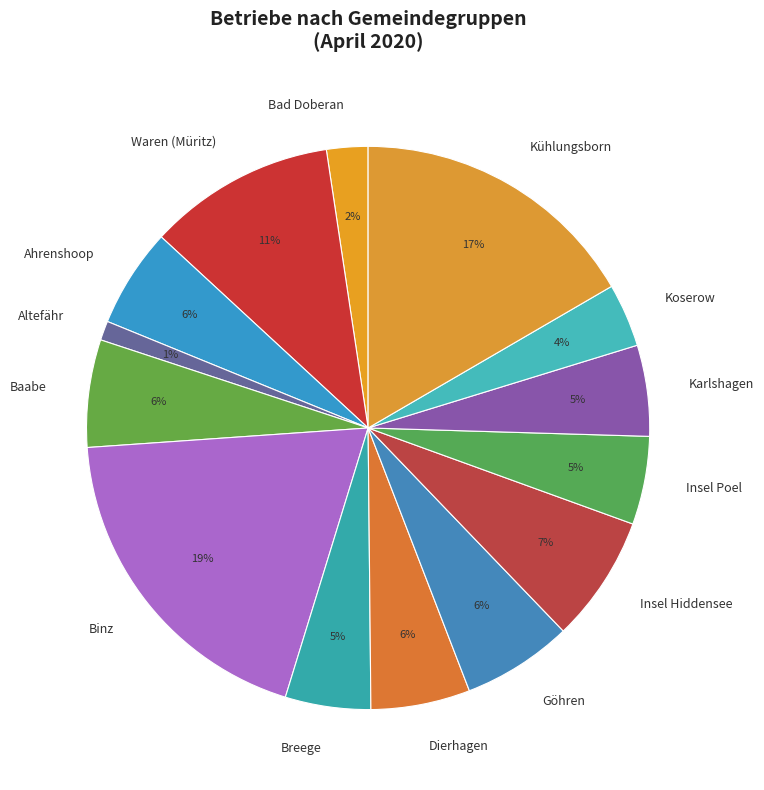

Do Dierhagen and Ahrenshoop together represent more than half of the pie?

No